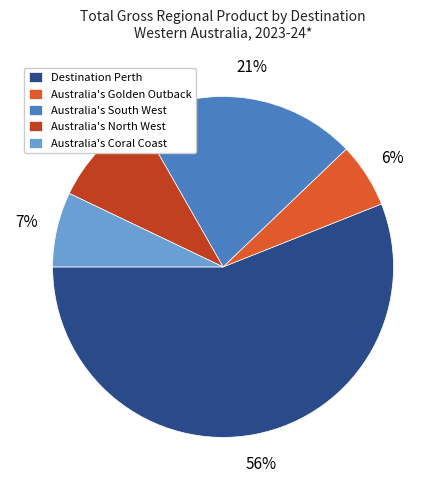

How many slices are in this pie chart?

5